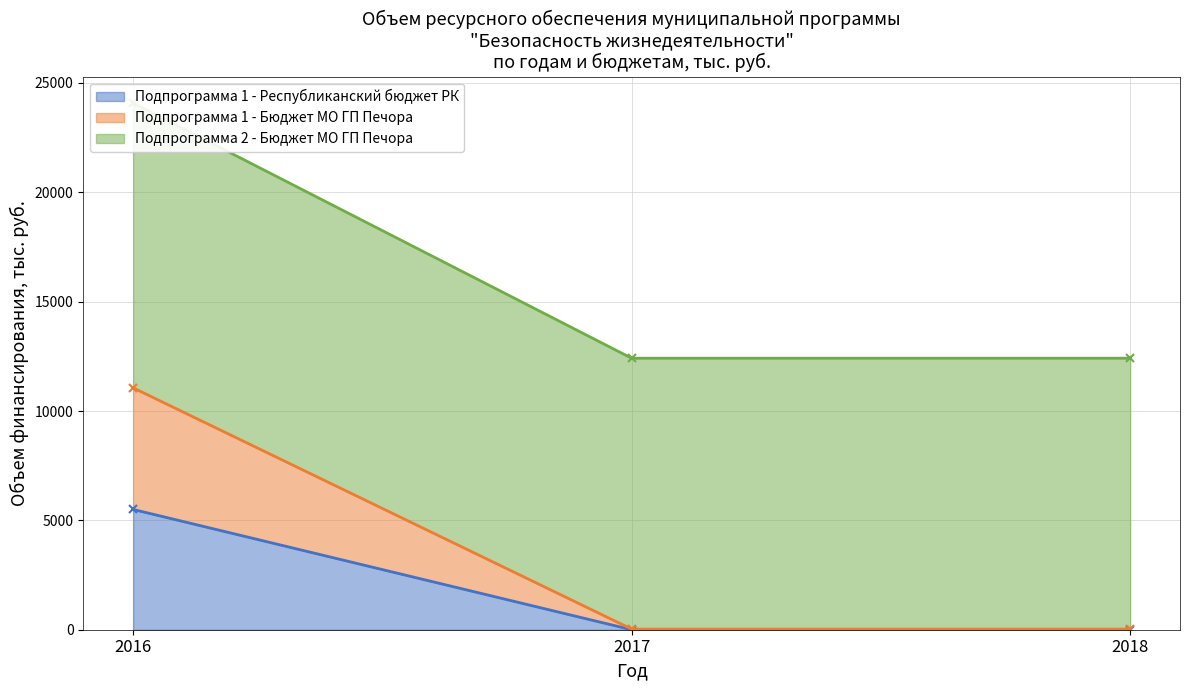

Which has a higher value, 2016 or 2017?

2016